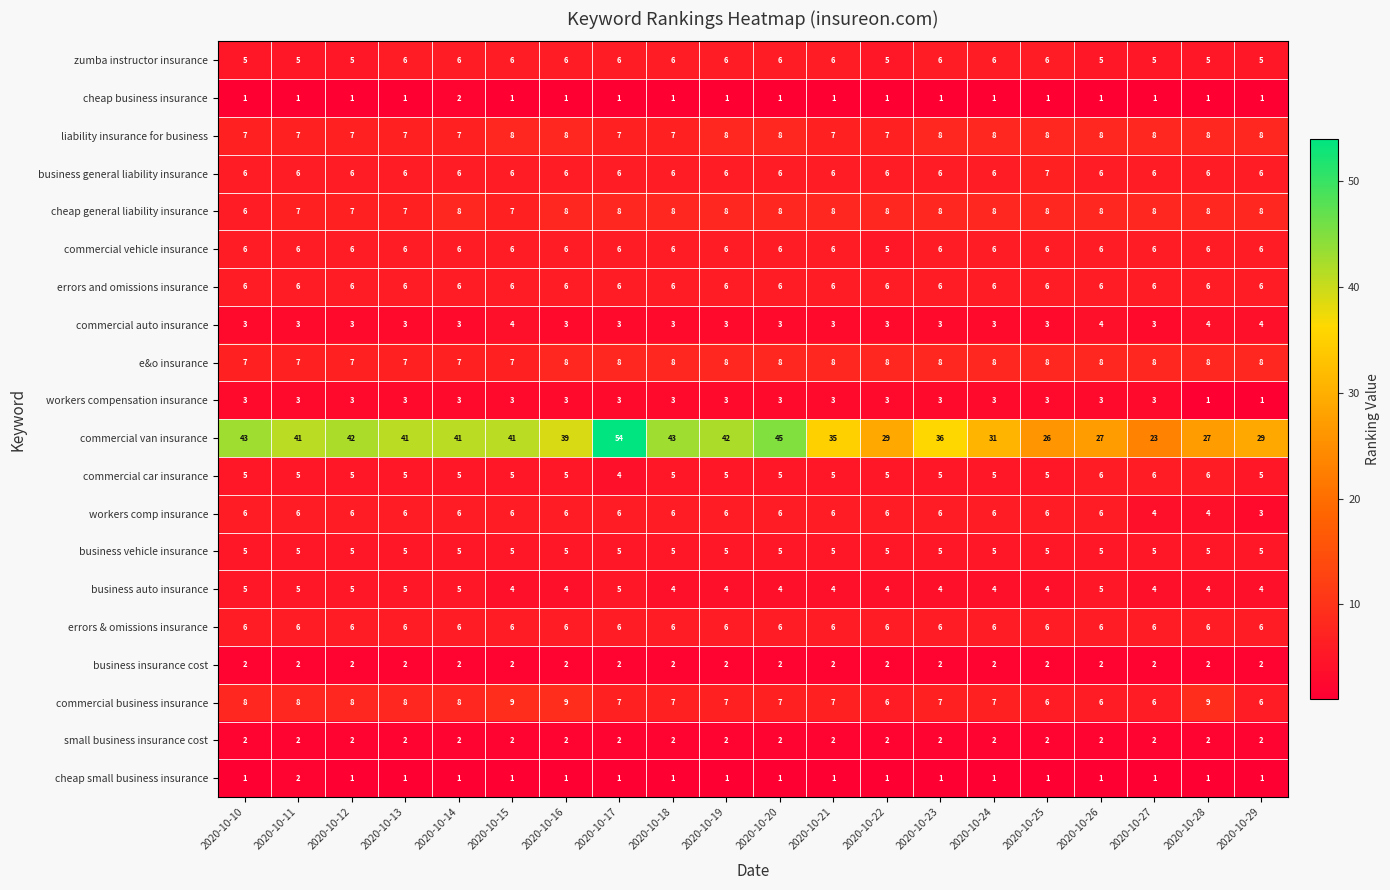

Read the commercial business insurance value at 2020-10-11.

8